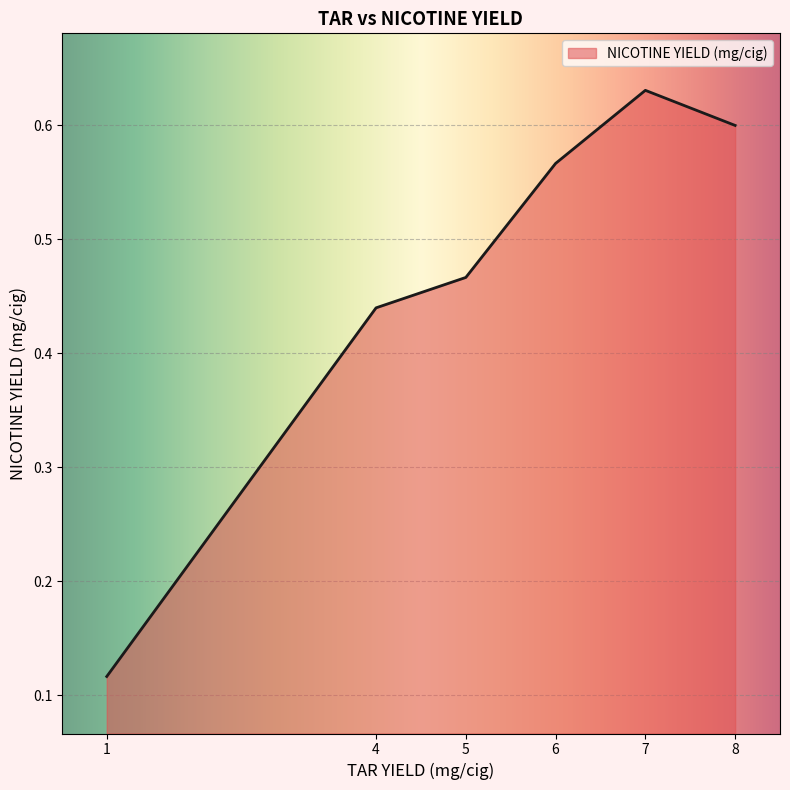

How many lines are shown in the chart?

1